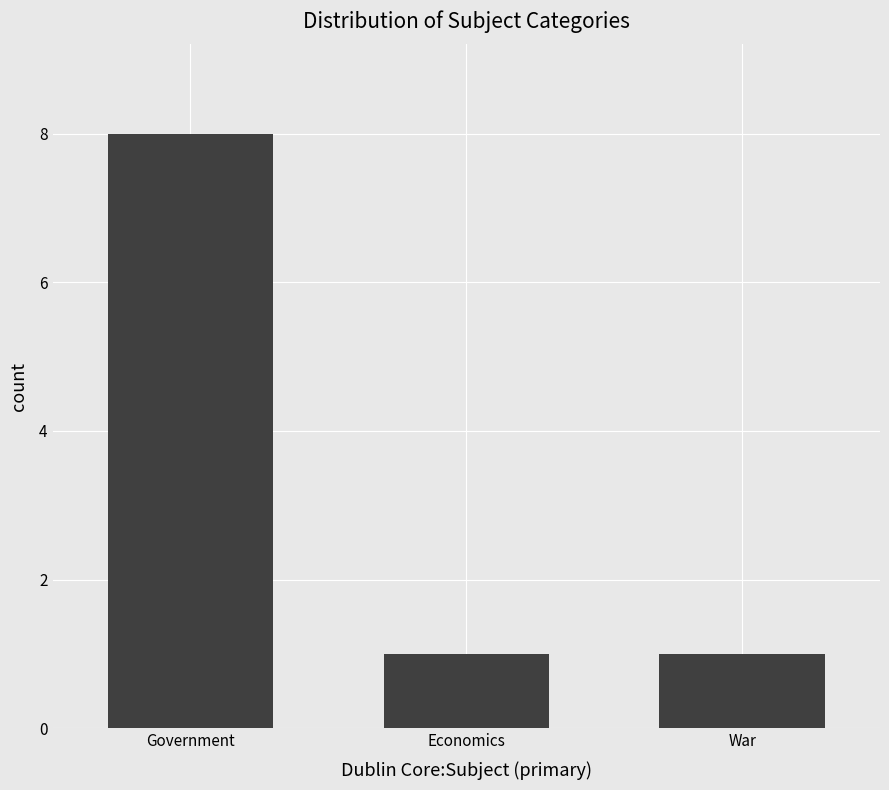

Is it true that the value at Economics is 1?

True